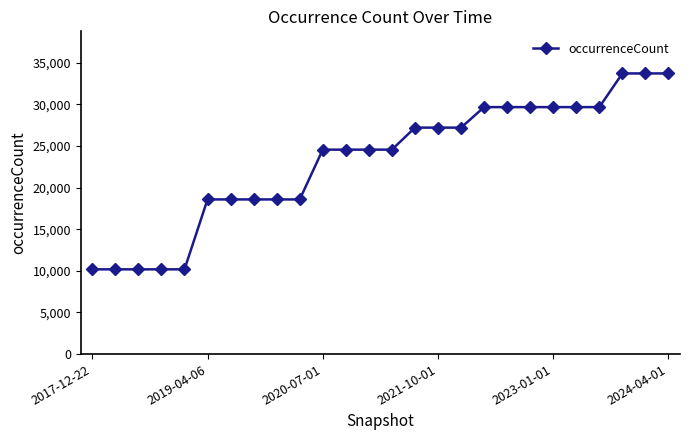

Reading left to right, transcribe all the data shown in this chart.

10185	10185	10185	10185	10185	18586	18586	18586	18586	18586	24569	24569	24569	24569	27214	27214	27214	29679	29679	29679	29679	29679	29679	33727	33727	33727